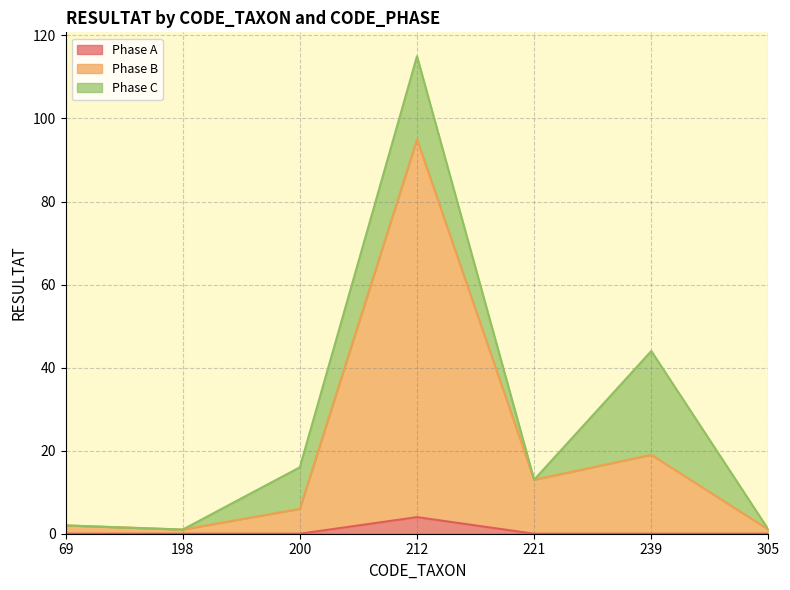

What are all the series names shown in the legend?

Phase A, Phase B, Phase C